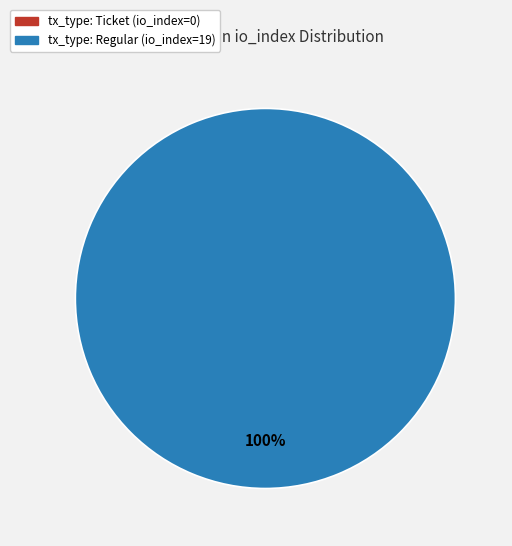

Which slice represents more than half of the pie?

tx_type: Regular (io_index=19)